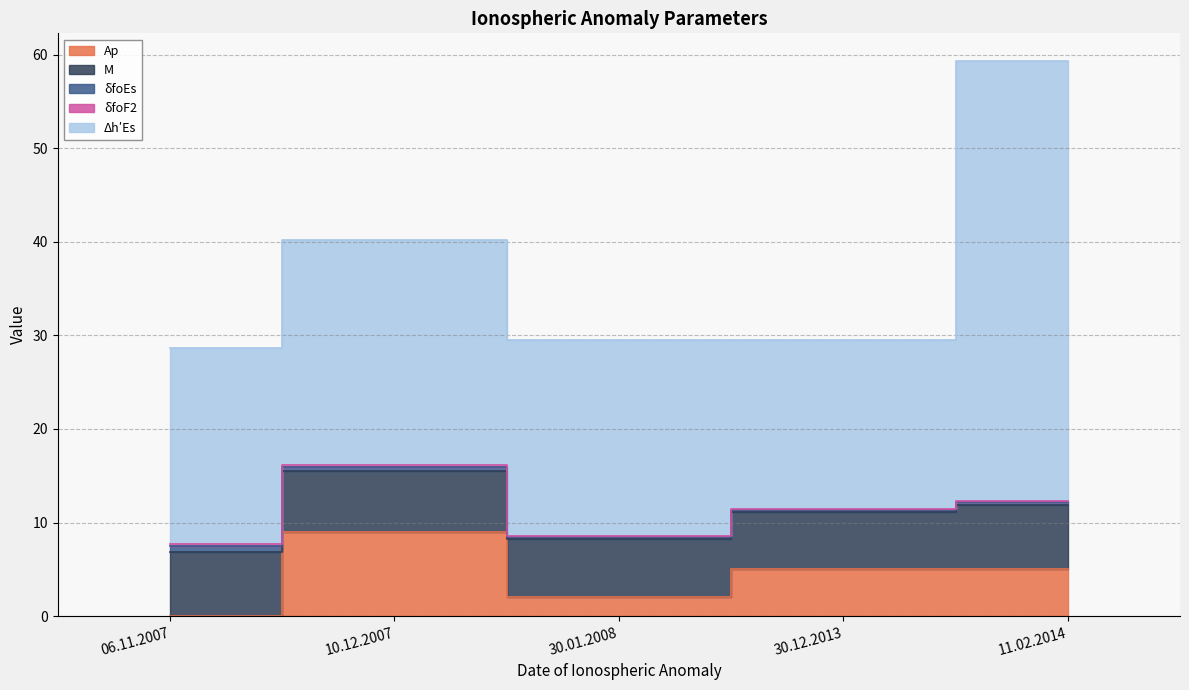

The value of δfoEs at 30.01.2008 is 0.2. True or false?

True